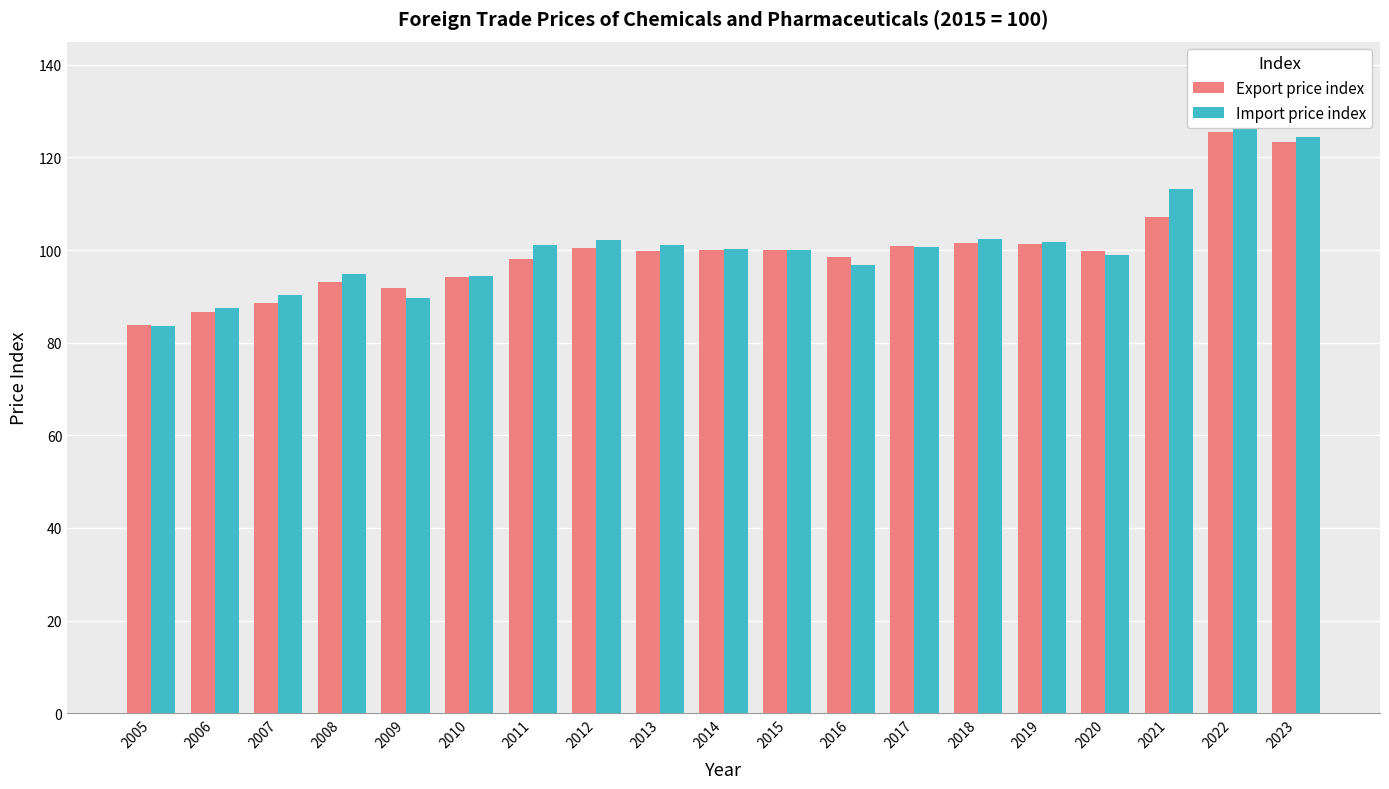

What is the smallest value displayed?

83.5